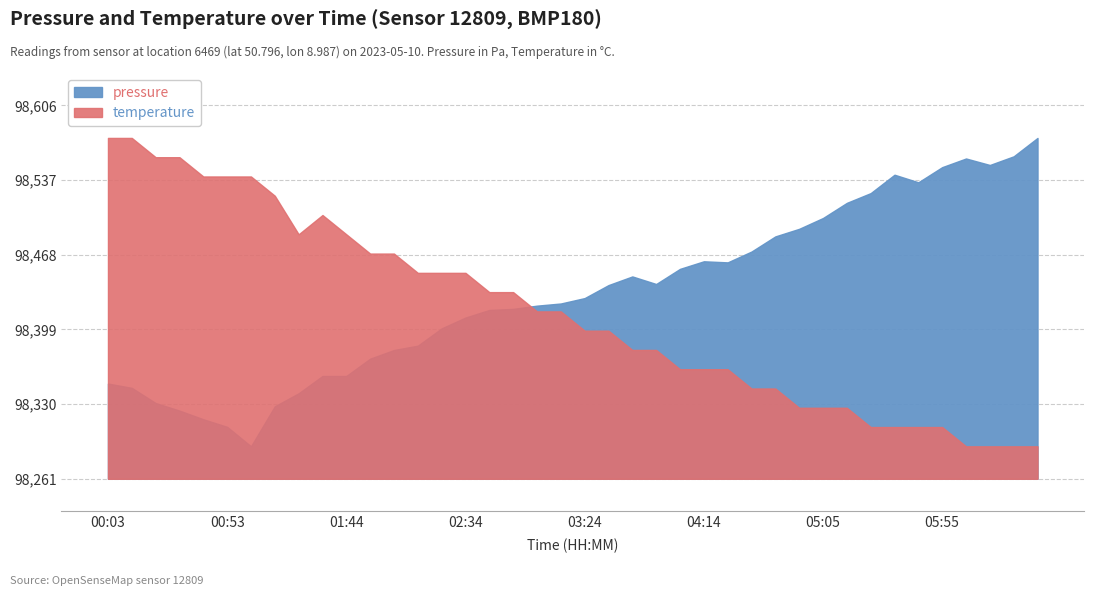

Rank the series by their average value, from highest to lowest.

pressure, temperature